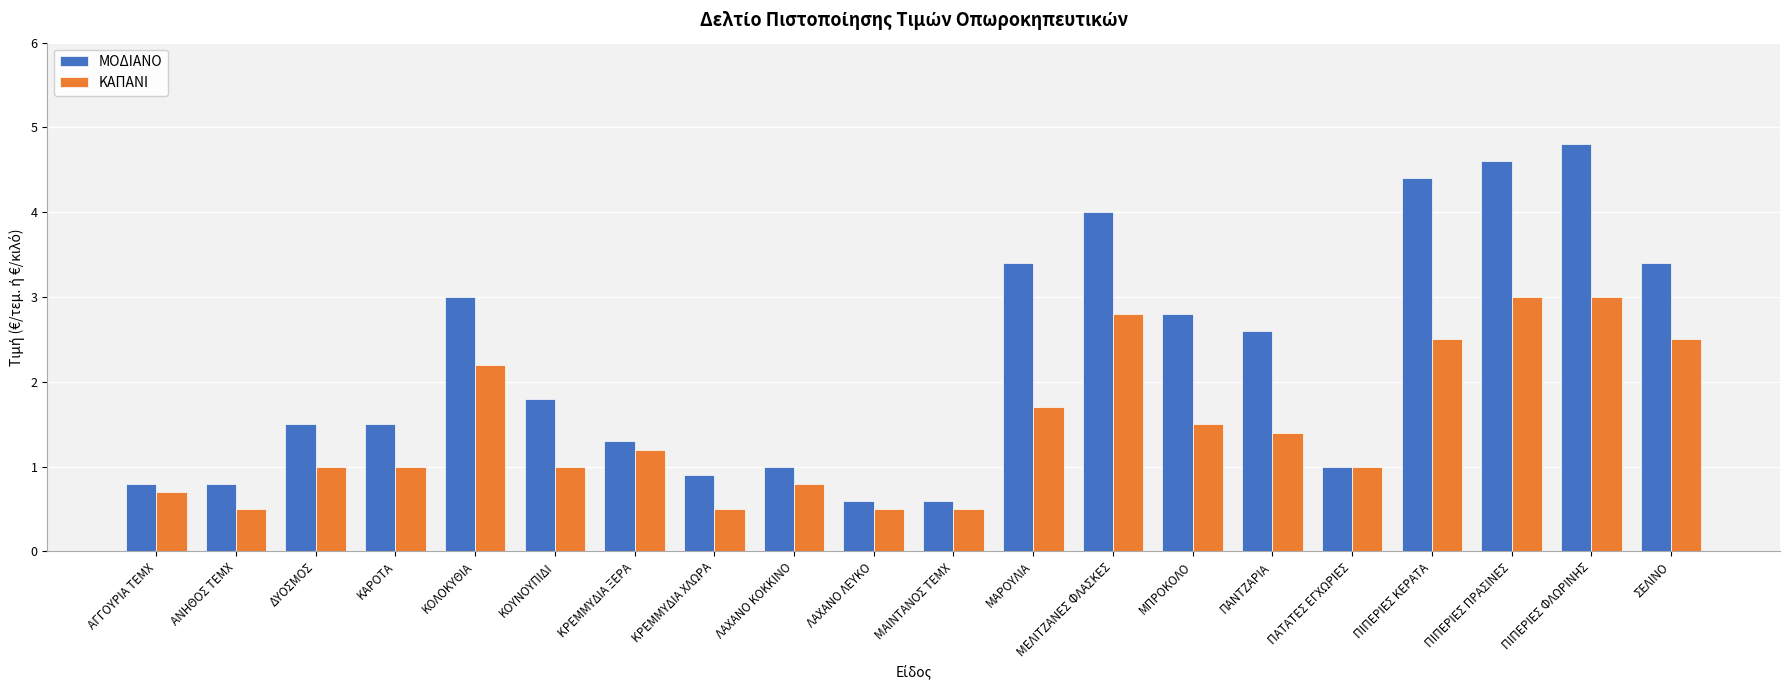

Which series has the largest total across all categories?

ΜΟΔΙΑΝΟ